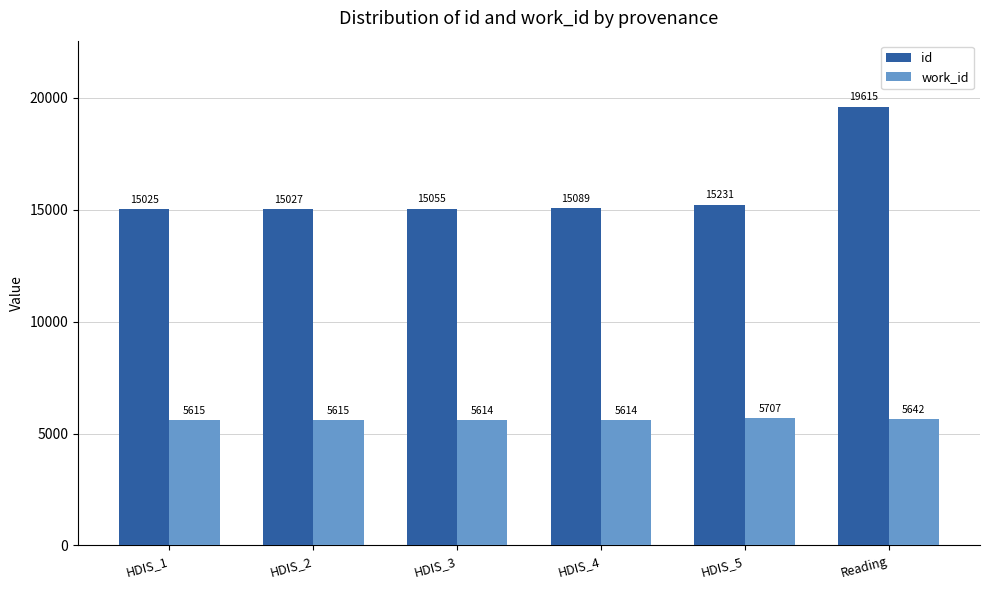

Reading right to left, extract all data points from this chart.

id: Reading=19615	HDIS_5=15231	HDIS_4=15089	HDIS_3=15055	HDIS_2=15027	HDIS_1=15025
work_id: Reading=5642	HDIS_5=5707	HDIS_4=5614	HDIS_3=5614	HDIS_2=5615	HDIS_1=5615